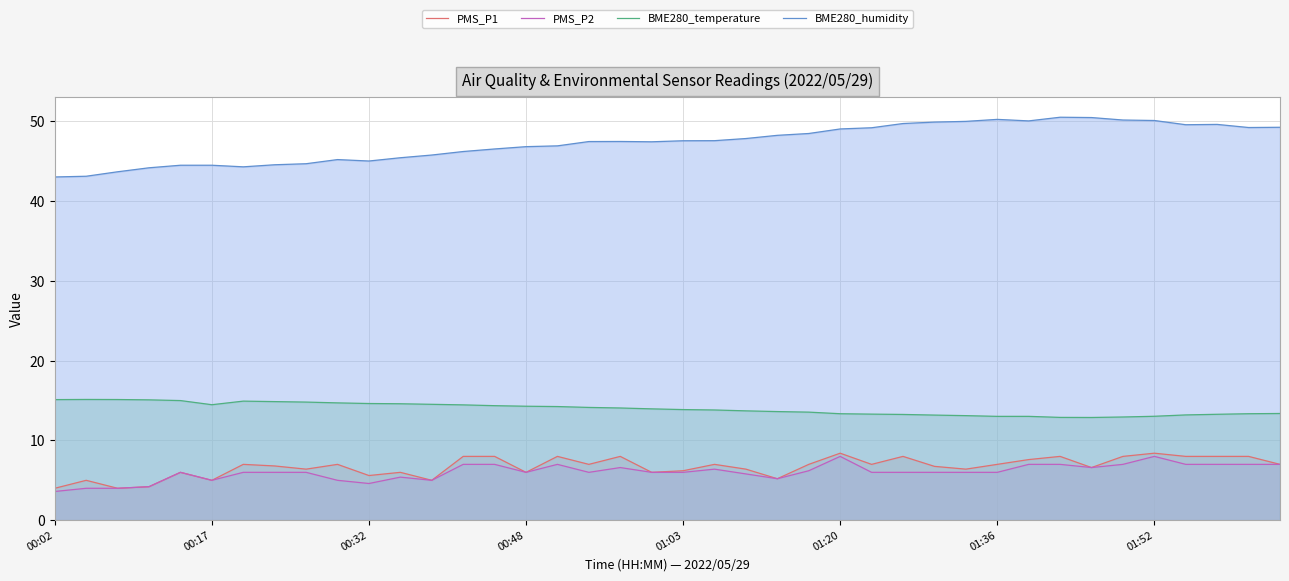

What is the average value of the BME280_temperature series?

14.0